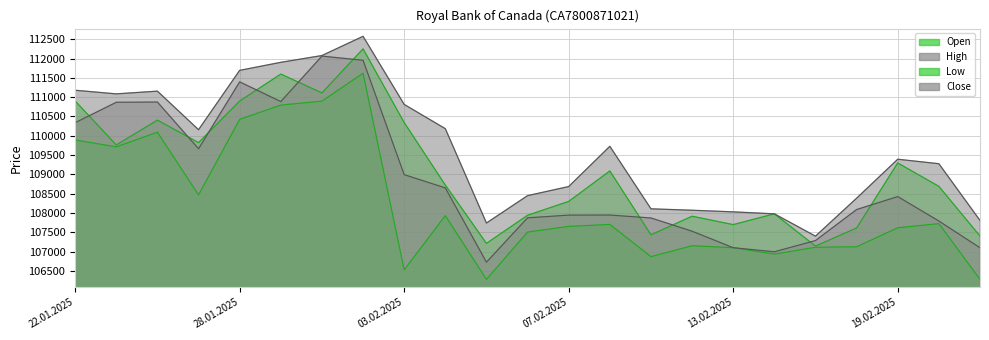

At which category does High reach its first local peak?

24.01.2025